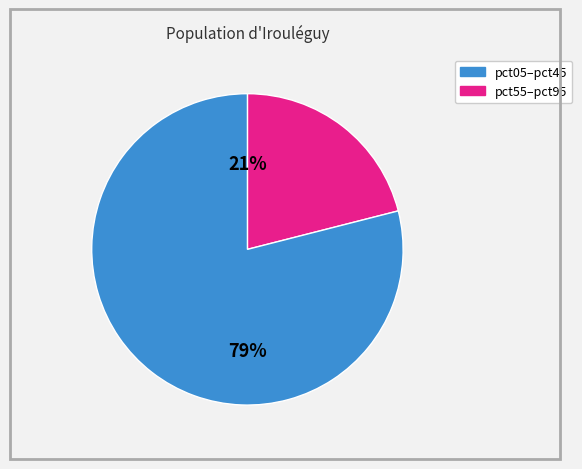

To the nearest percent, what is the average slice percentage?

50%